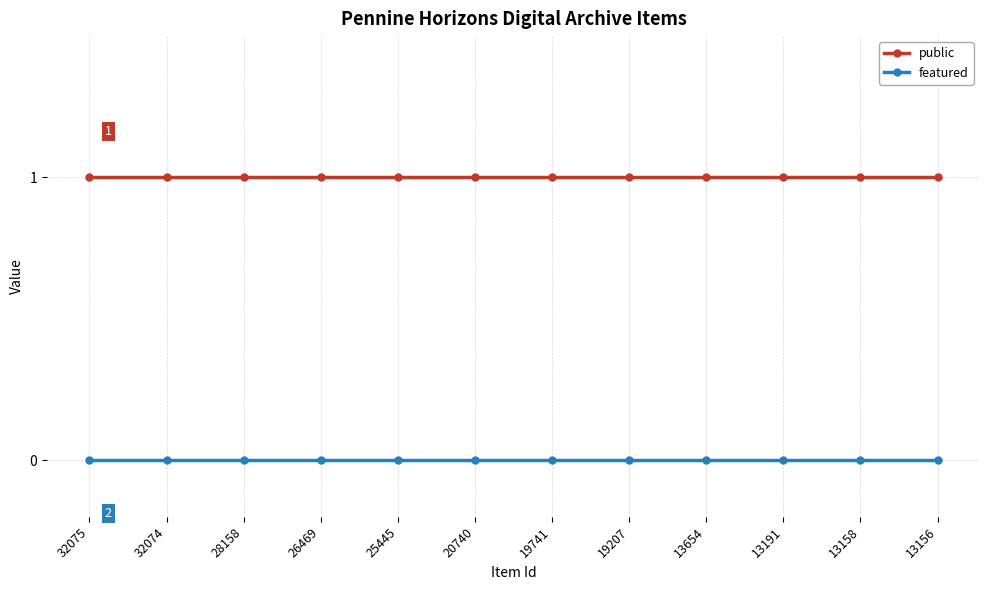

True or false: public and featured cross at least once.

False